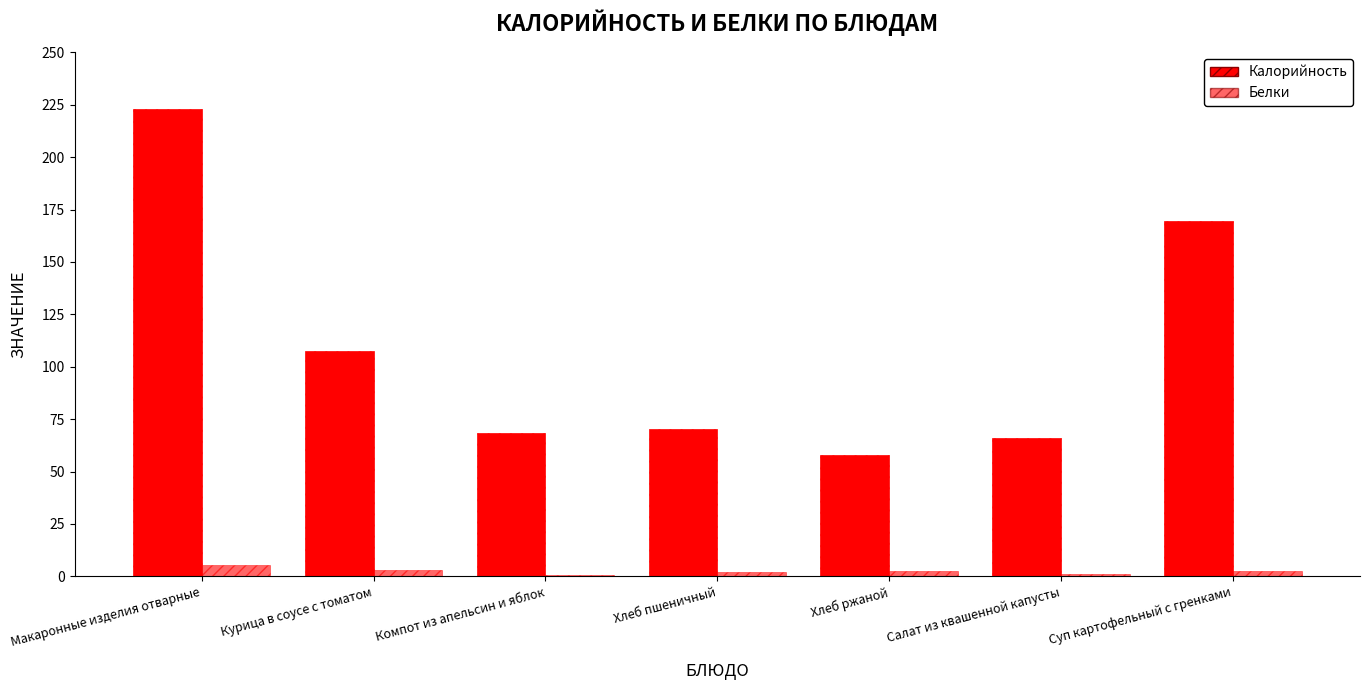

Count the number of data series in this chart.

2